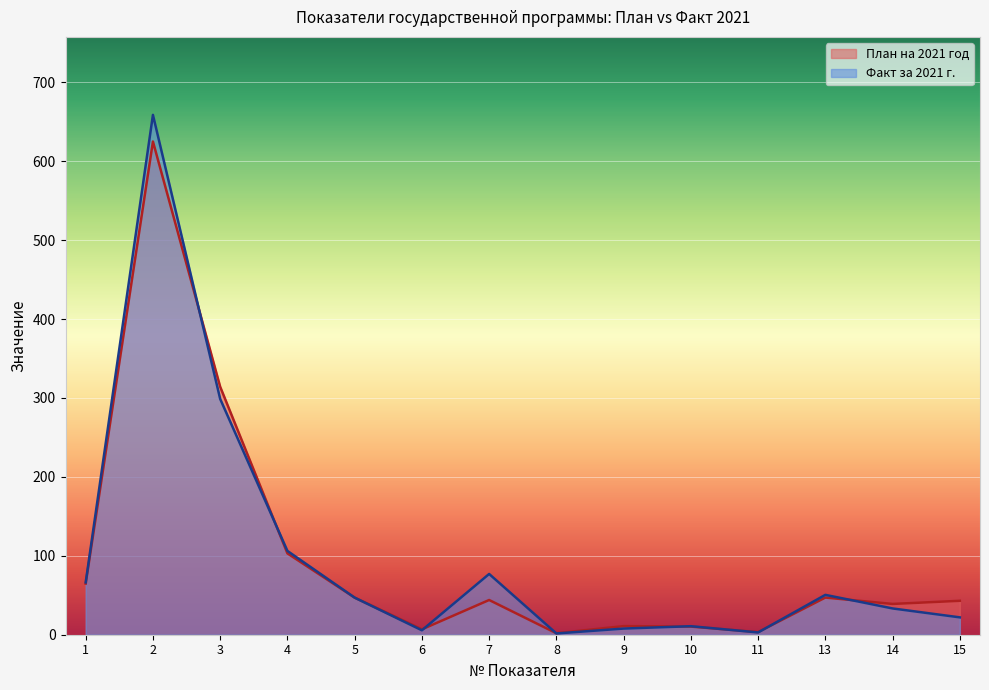

How many interior local valleys does the План на 2021 год series have?

4